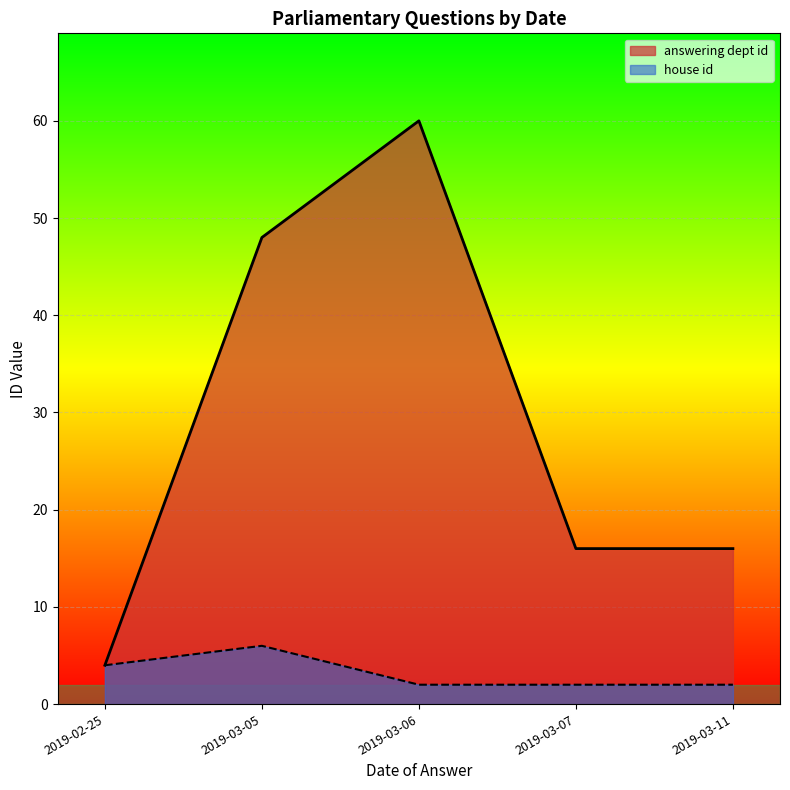

What is the difference between the highest and lowest values at 2019-03-05?

42